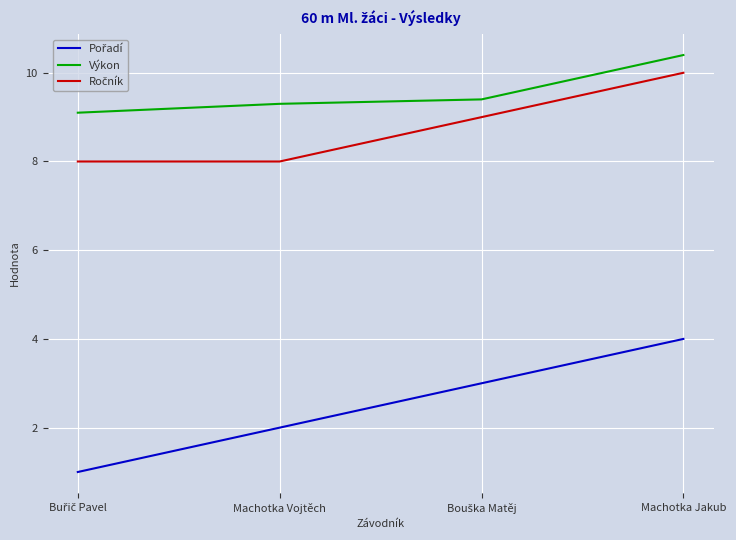

What is the difference between the second highest and minimum values in the Výkon series?

0.3